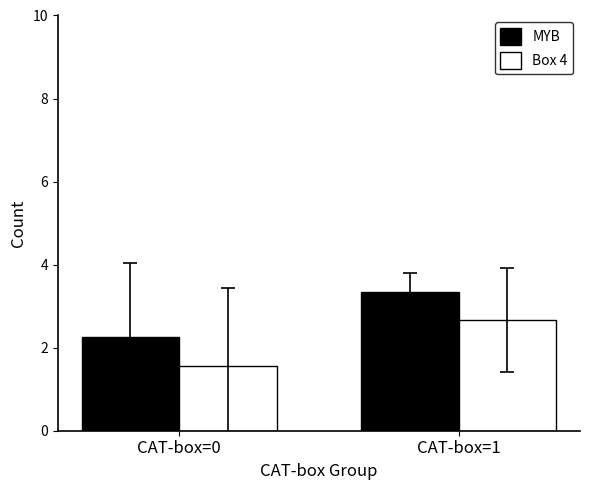

What is the difference between the highest and lowest values at CAT-box=0?

0.7